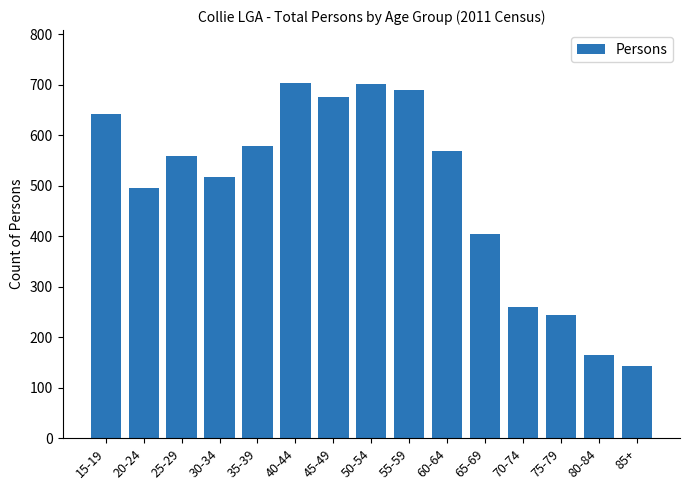

What is the greatest value displayed?

703